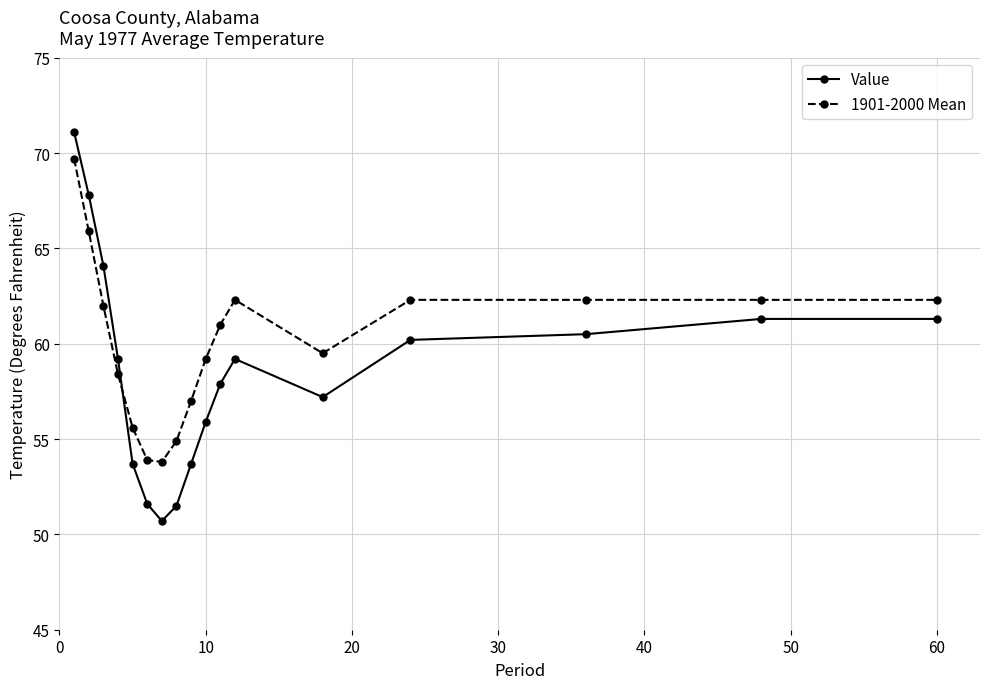

How many values in the Value series exceed 59?

9